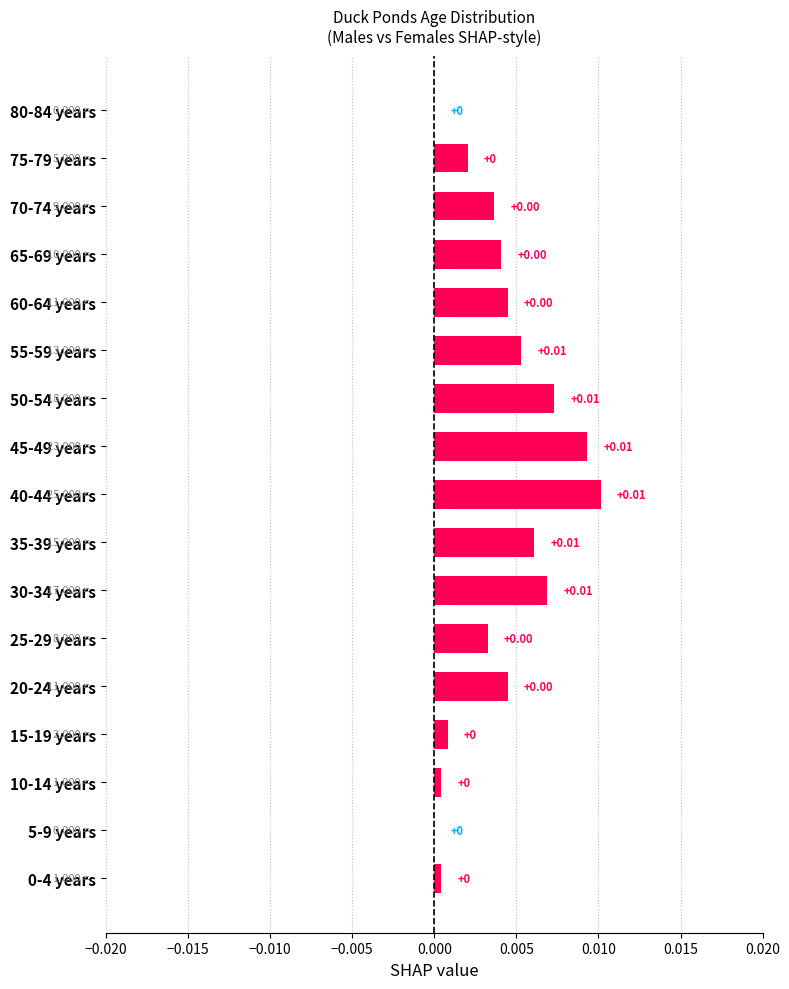

Between 55-59 years and 75-79 years, which is larger?

55-59 years